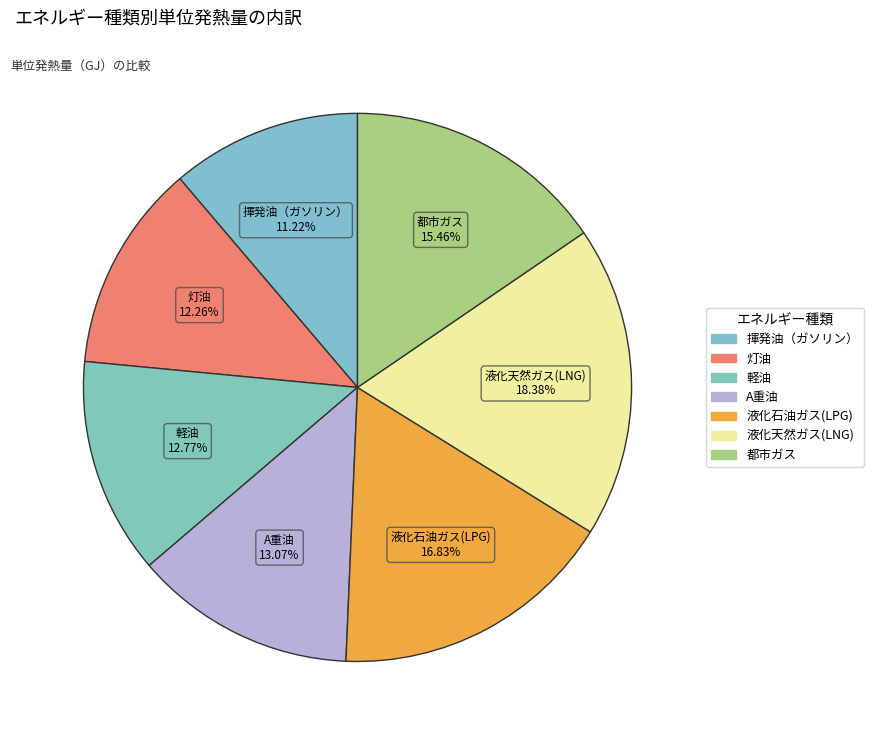

To the nearest percent, what is the difference between the 都市ガス and 軽油 slice percentages?

3%